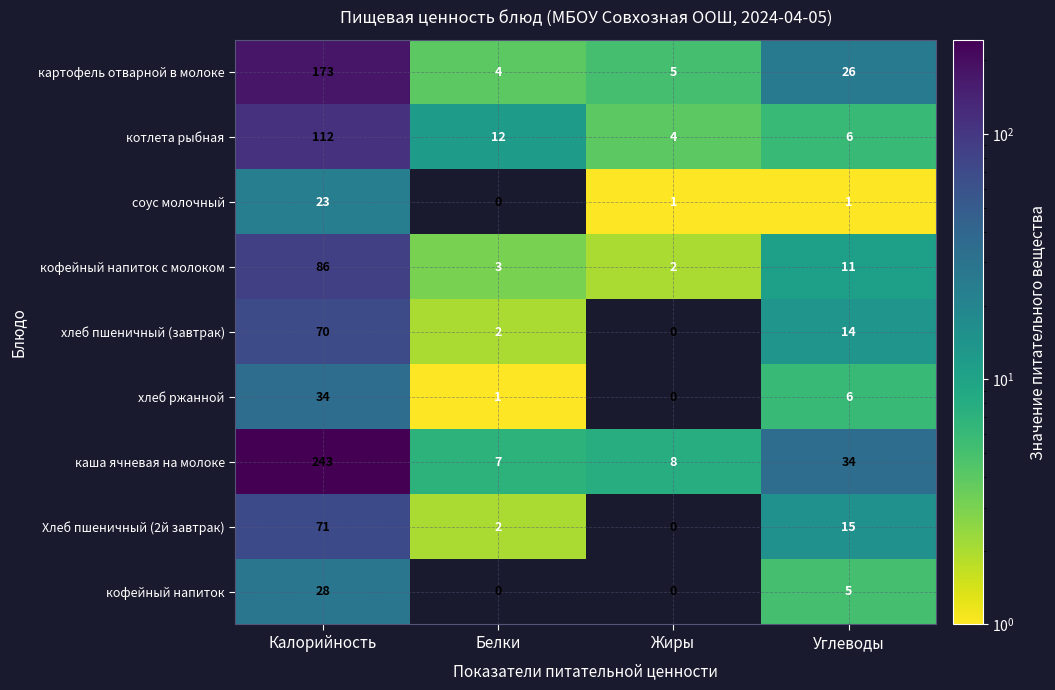

What is the average value of the картофель отварной в молоке series?

52